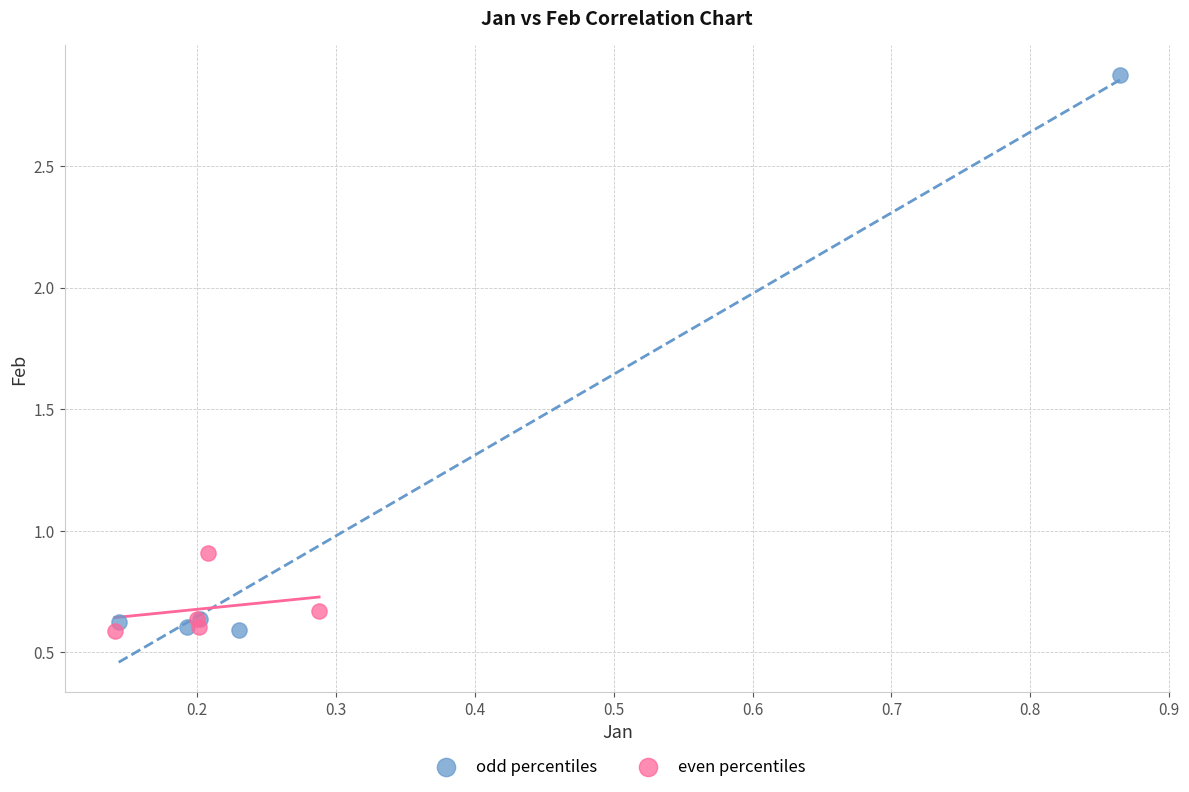

Which series has the largest Y range (max minus min)?

odd percentiles